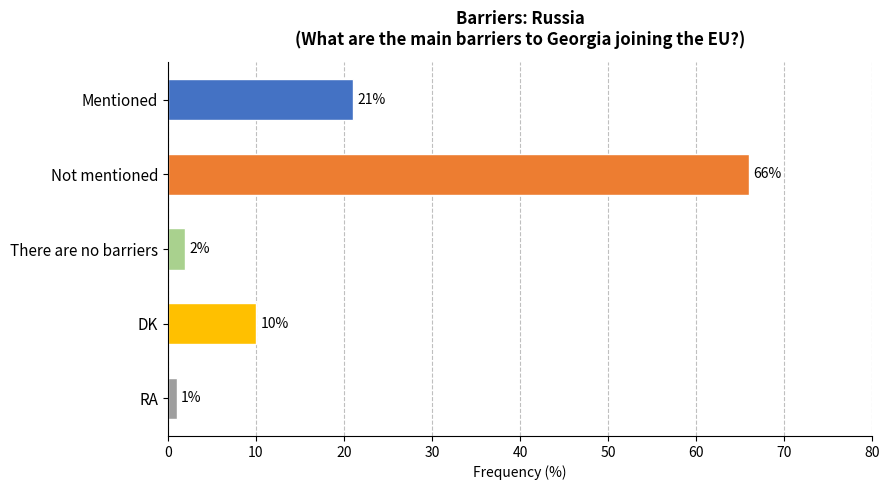

The chart shows a value of 111 at Not mentioned. True or false?

False